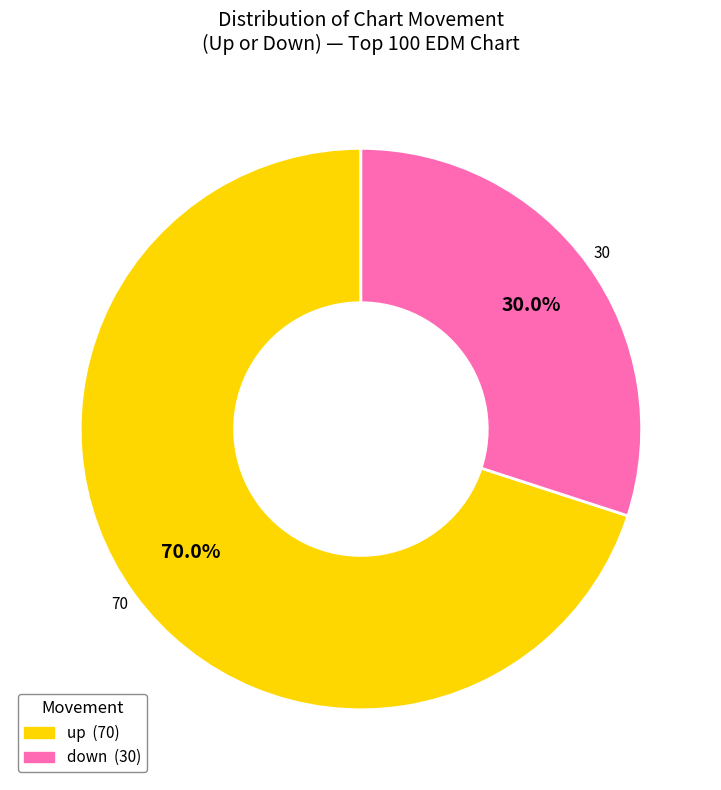

Rank the categories by value from lowest to highest.

down, up